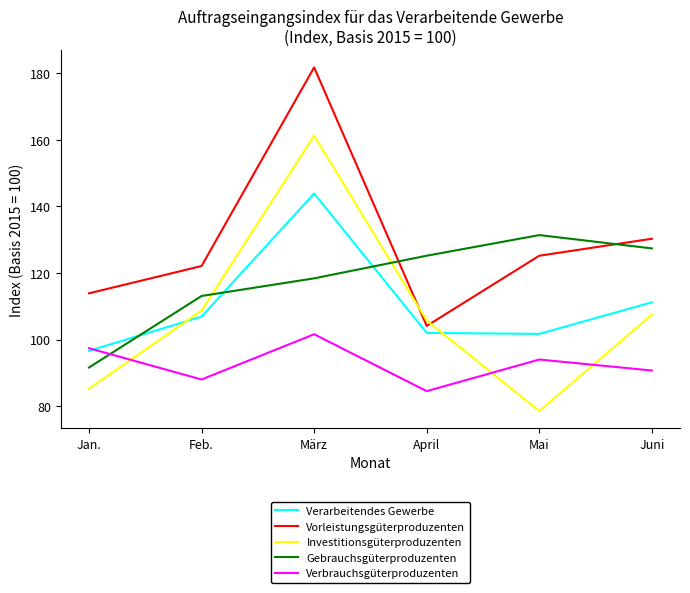

What is the total value across all series at Feb.?

538.8